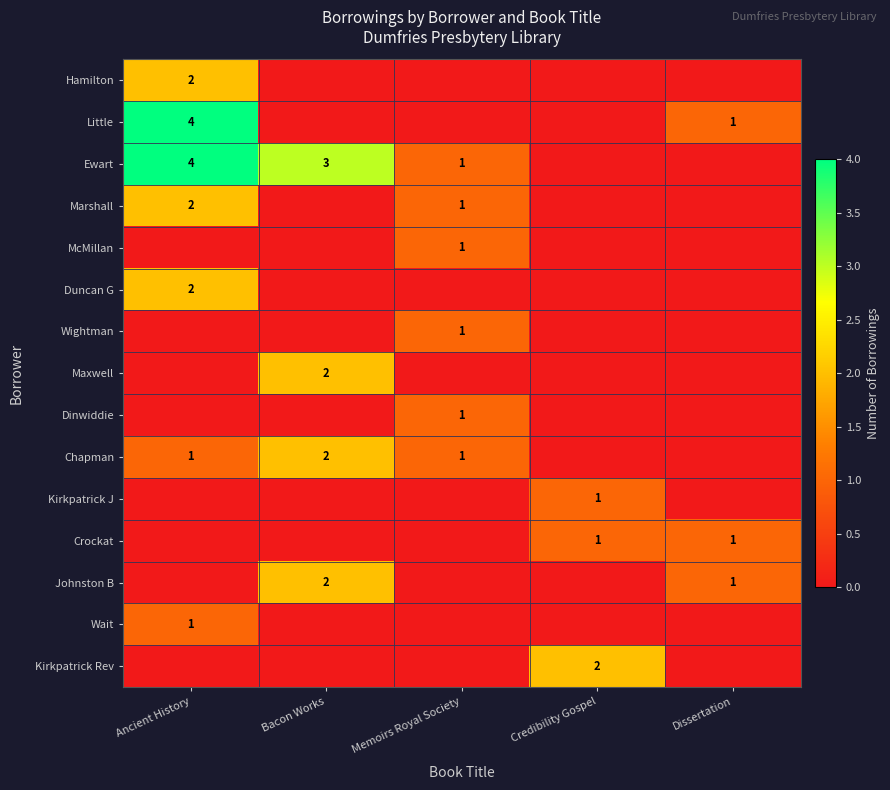

How many data points in Duncan G are above 0?

1